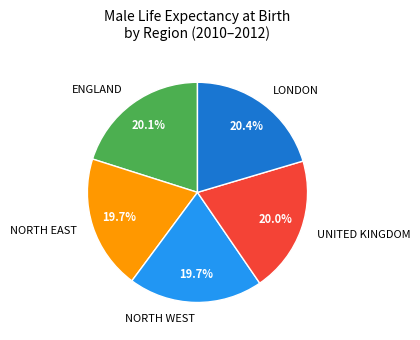

Is it true that NORTH EAST is 11% of the pie?

False